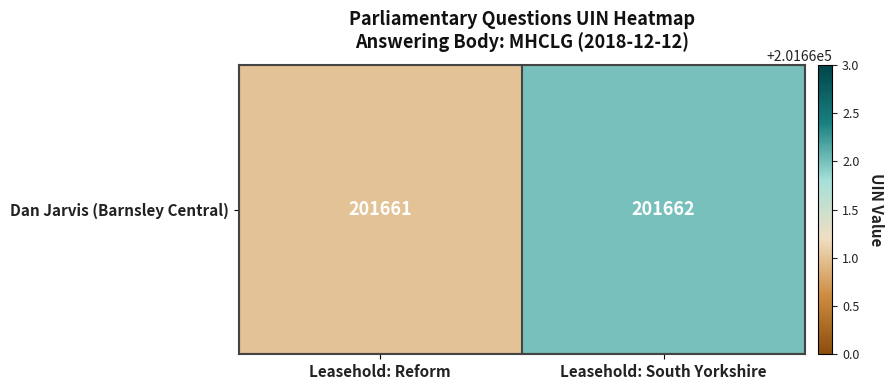

List the labels in order of value, smallest first.

Leasehold: Reform, Leasehold: South Yorkshire